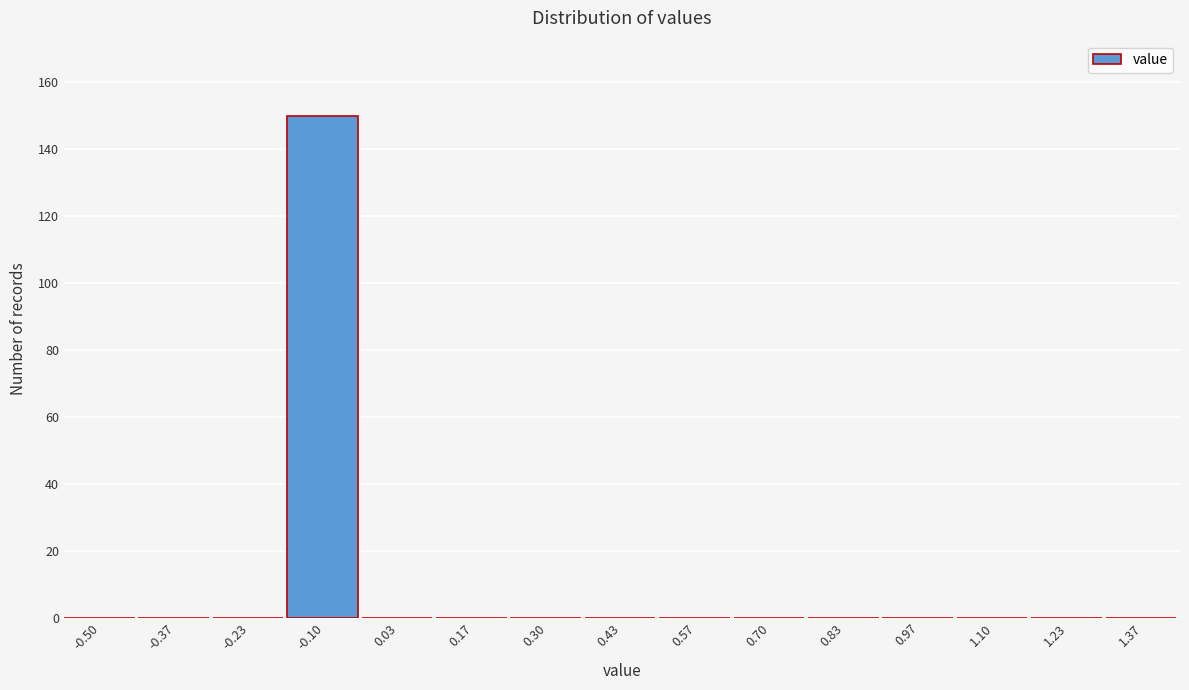

Reading left to right, list all the values displayed in this chart.

-0.50=0	-0.37=0	-0.23=0	-0.10=150	0.03=0	0.17=0	0.30=0	0.43=0	0.57=0	0.70=0	0.83=0	0.97=0	1.10=0	1.23=0	1.37=0